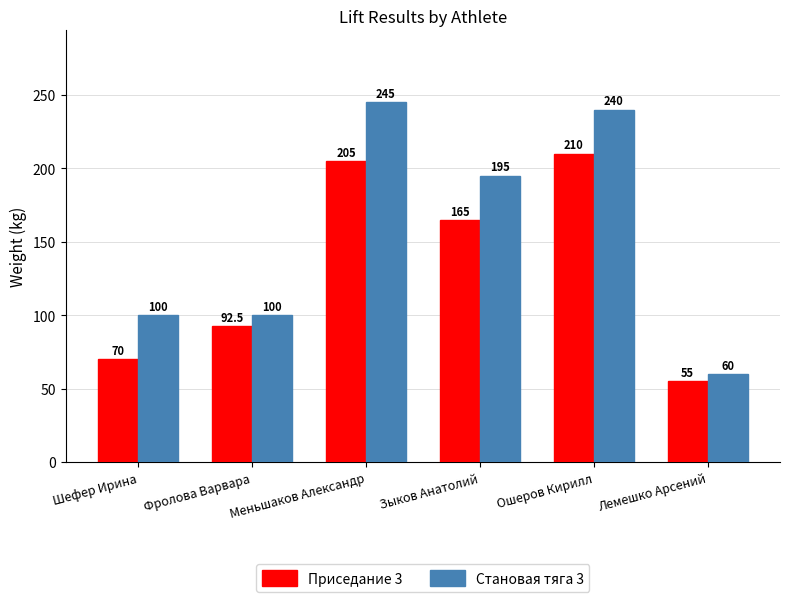

How many groups of bars are there?

6